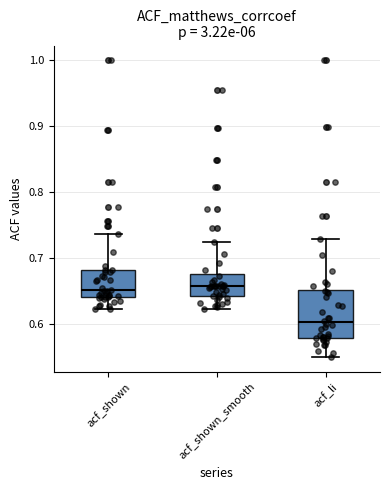

Reading left to right, transcribe this box plot: for each box, give where its median line is, the range the box spans, and where its two whiskers end, as read against the y-axis. The values are not printed on the chart, so give them approximately, as read against the axis.

acf_shown: median 0.65, box 0.64 to 0.68, whiskers 0.62 to 0.74
acf_shown_smooth: median 0.66, box 0.64 to 0.68, whiskers 0.62 to 0.72
acf_li: median 0.60, box 0.58 to 0.65, whiskers 0.55 to 0.73